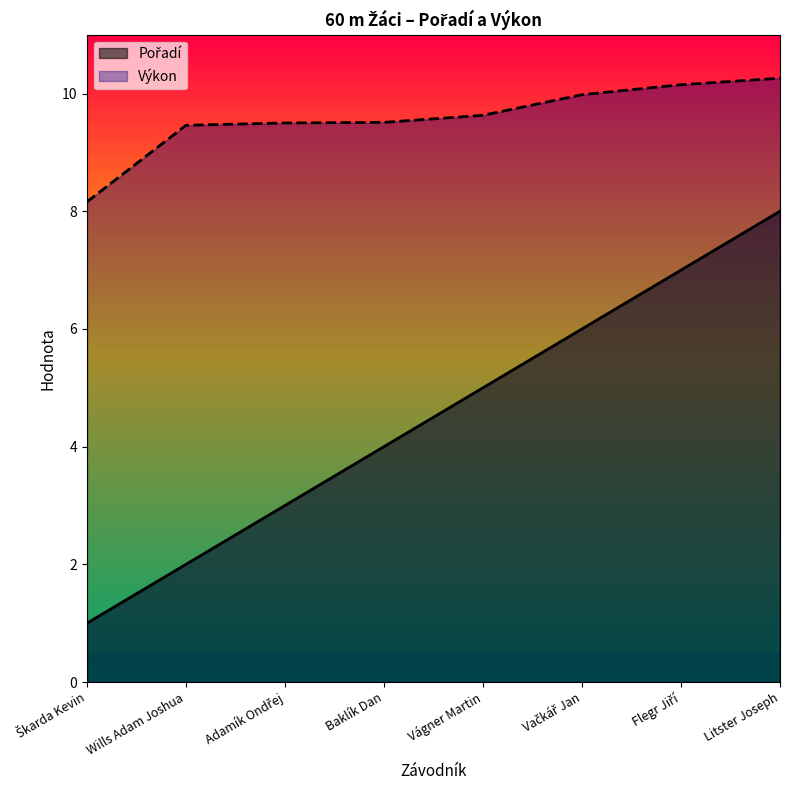

Which category has the lowest value in the Pořadí series?

Škarda Kevin